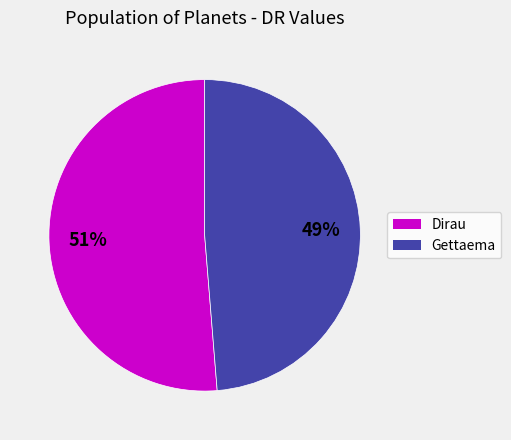

Is Gettaema the majority of the pie?

No